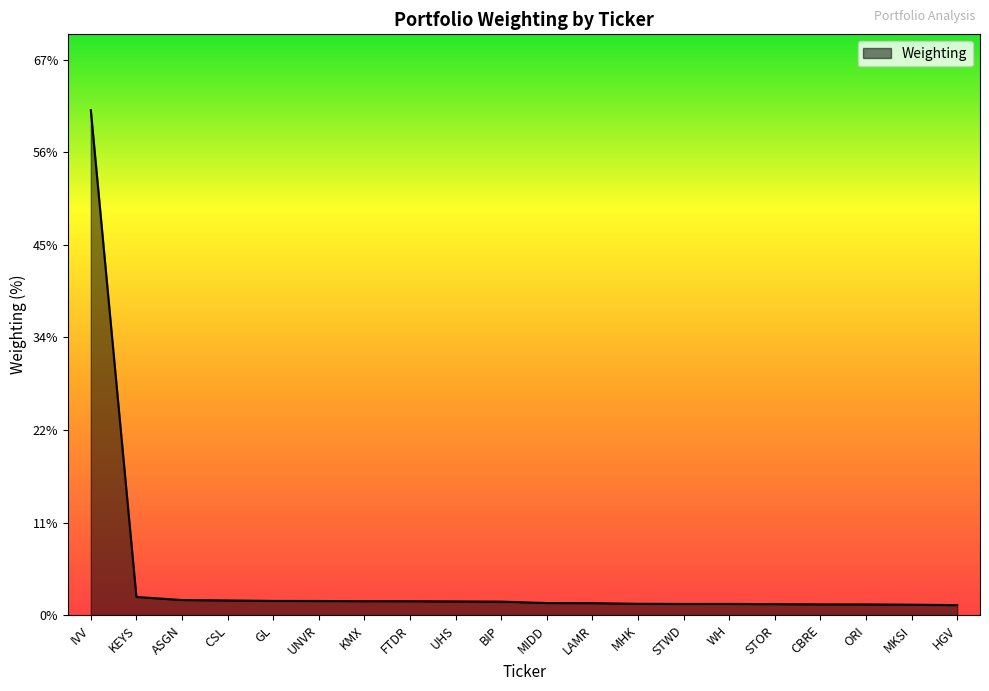

What is the change in value from ASGN to HGV?

-0.6